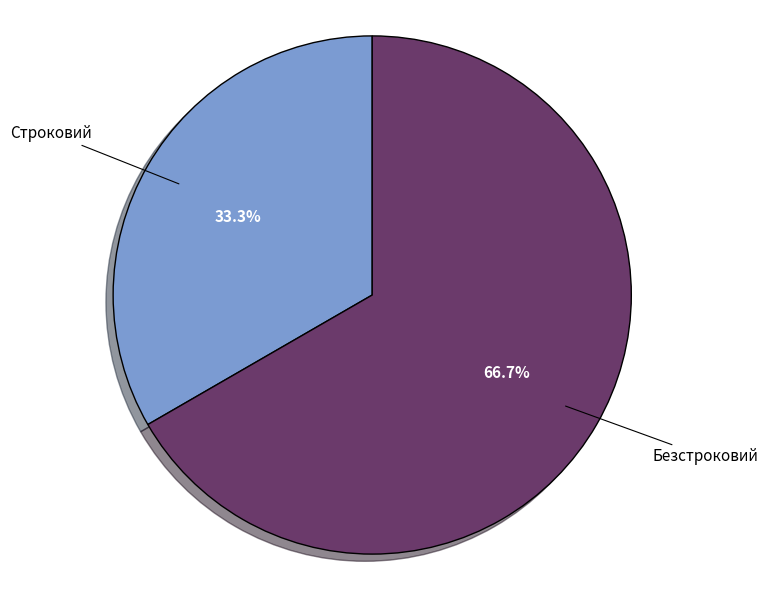

Which category accounts for the majority?

Безстроковий